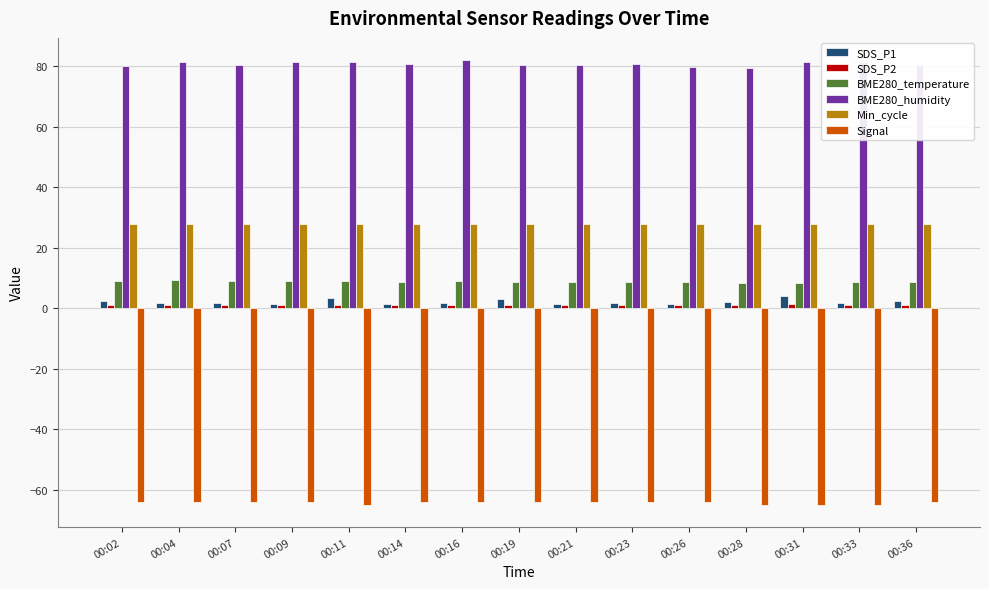

How many distinct data groups are displayed?

6